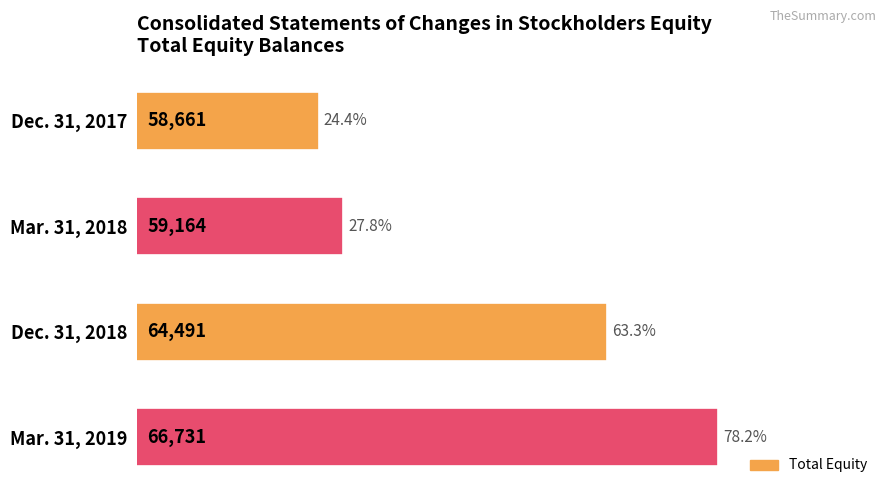

Reading top to bottom, what are all the values shown in this chart?

58661	59164	64491	66731